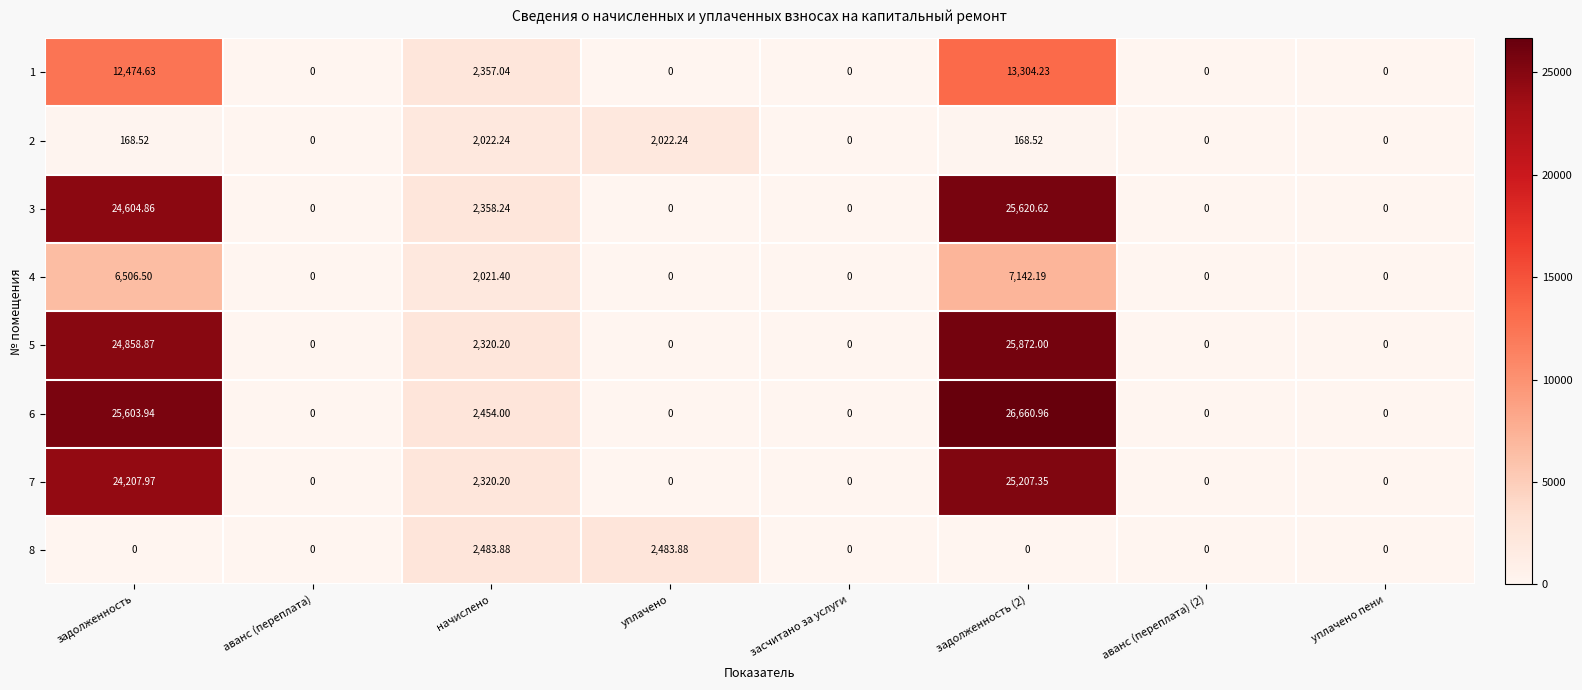

Where is 4 nearest to the value 3571?

начислено